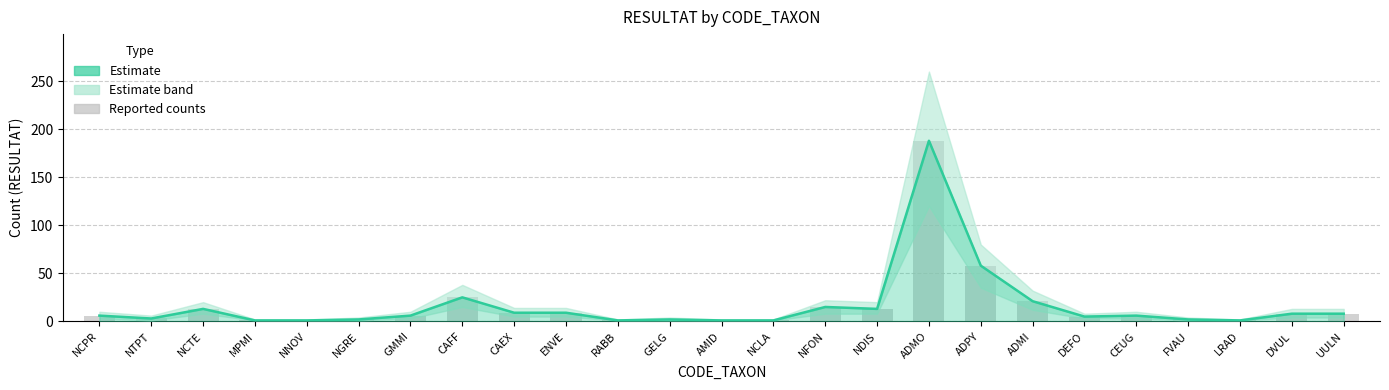

What is the label of the 5th bar from the left?

NNOV